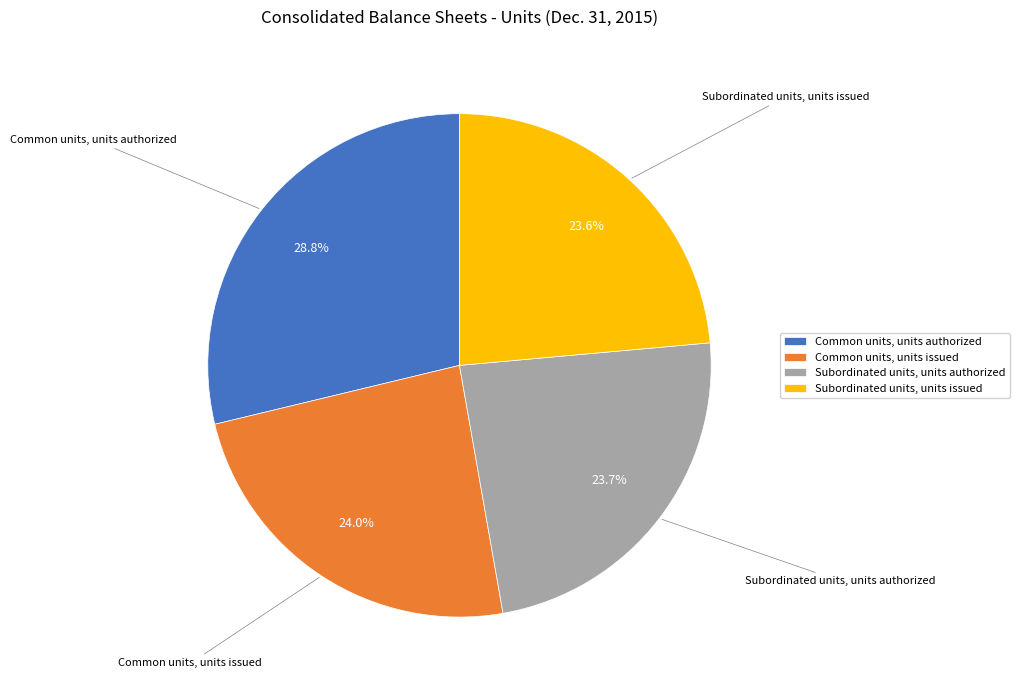

To the nearest percent, what portion does Common units, units authorized represent?

29%